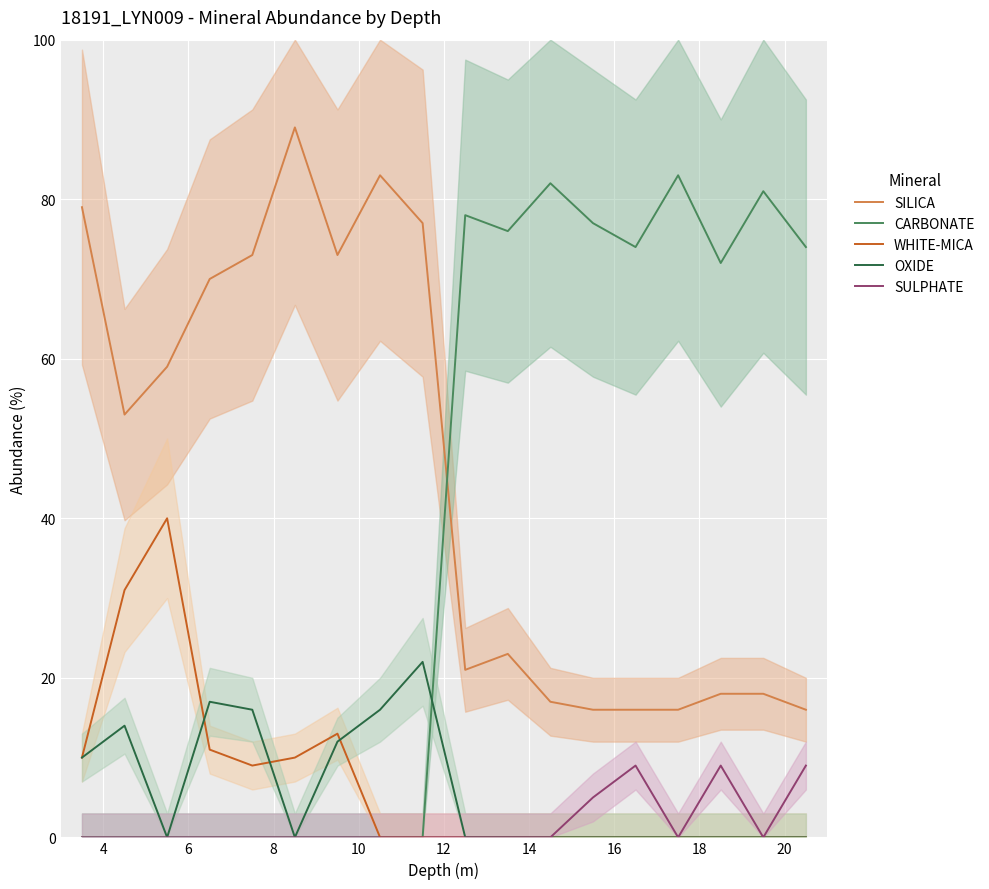

True or false: SULPHATE and SILICA intersect in this chart.

False